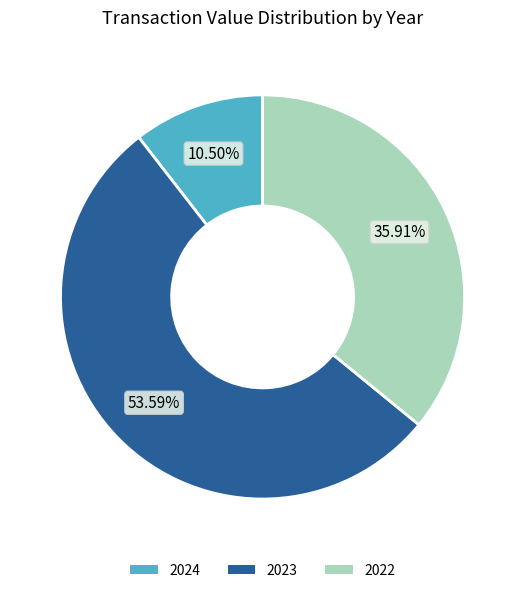

Is the sum of 2023 and 2024 greater than half?

Yes